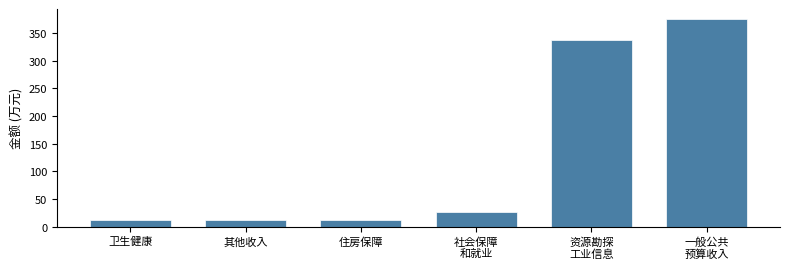

What is the sum of all values?

774.1